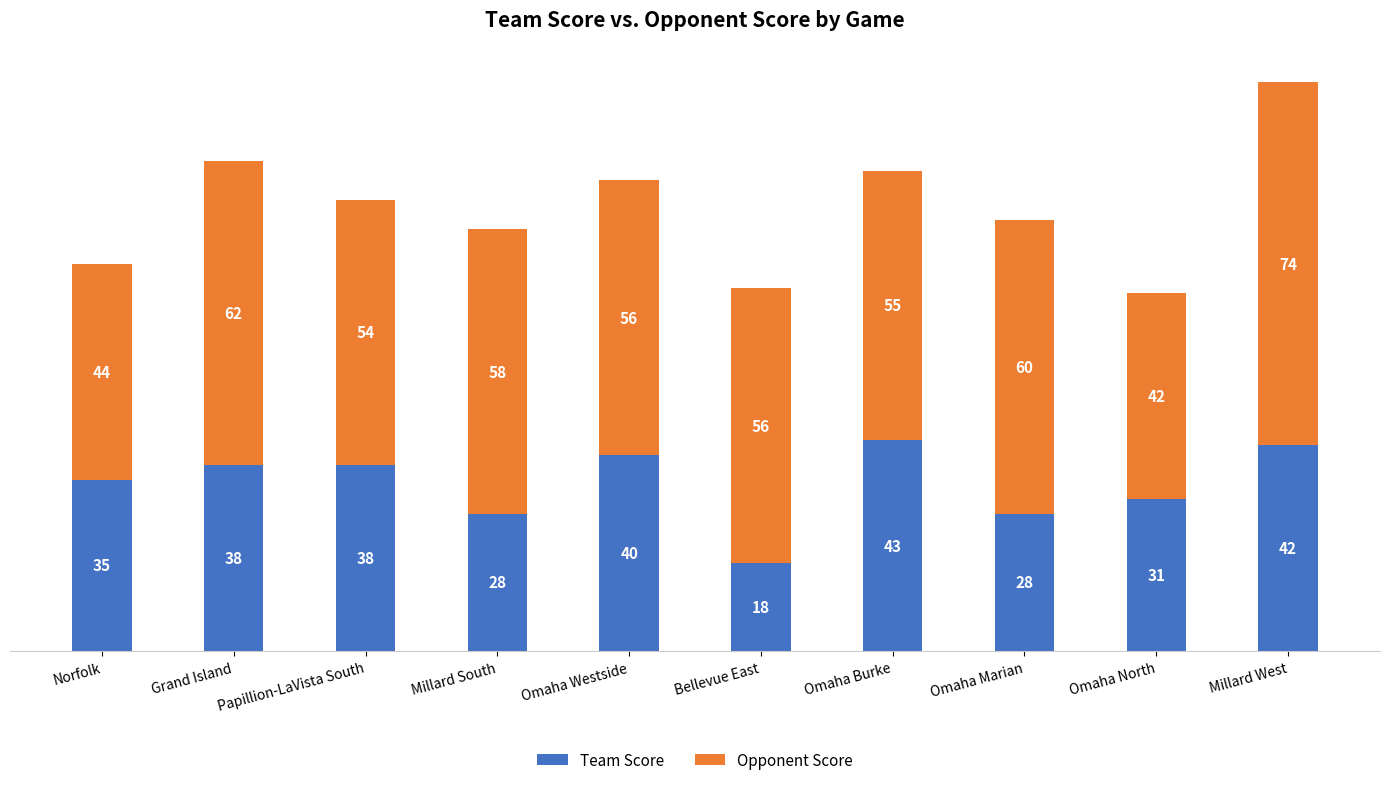

Which category has the highest value in the Team Score series?

Omaha Burke